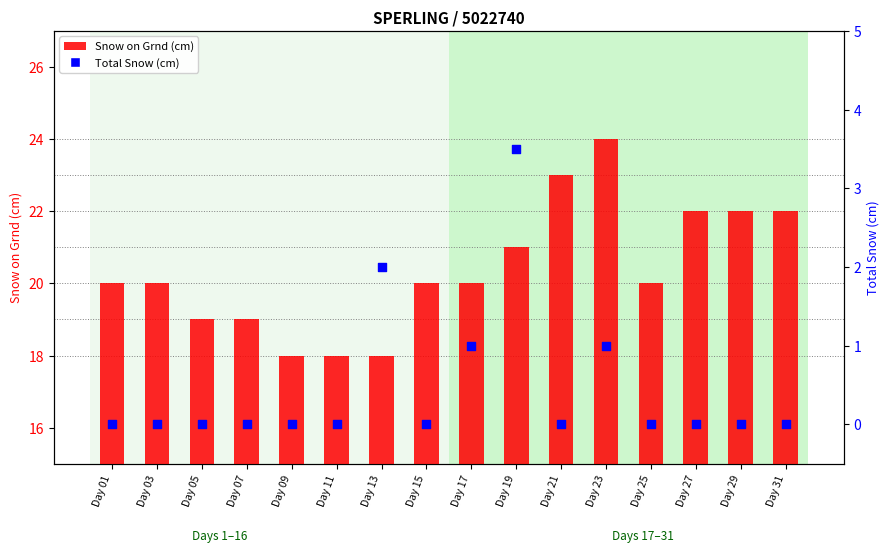

At which category is the sum across all series the highest?

Day 23